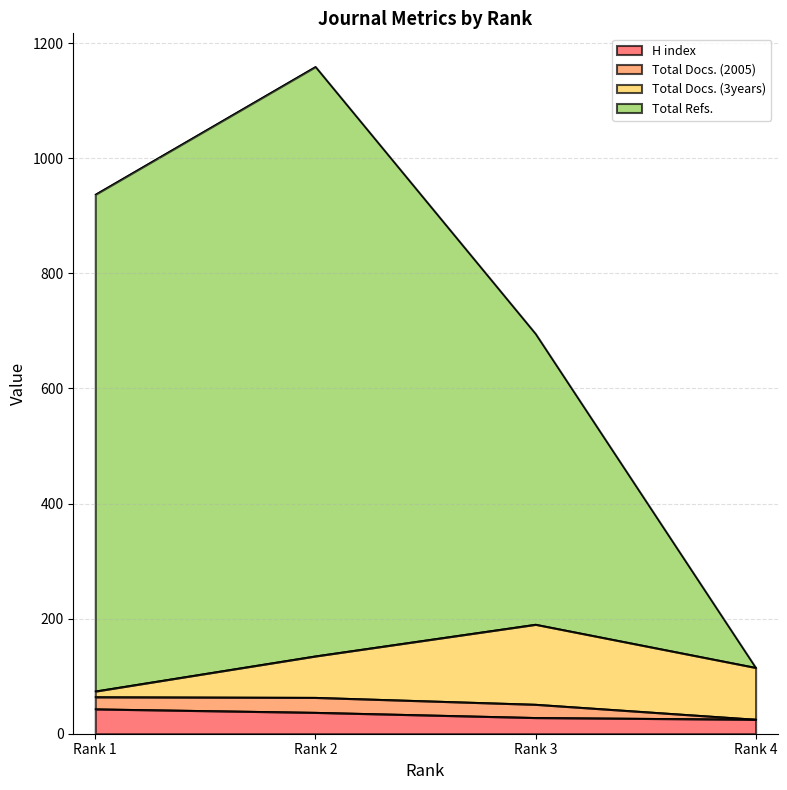

The Total Refs. series shows 315 at Rank 1. True or false?

False